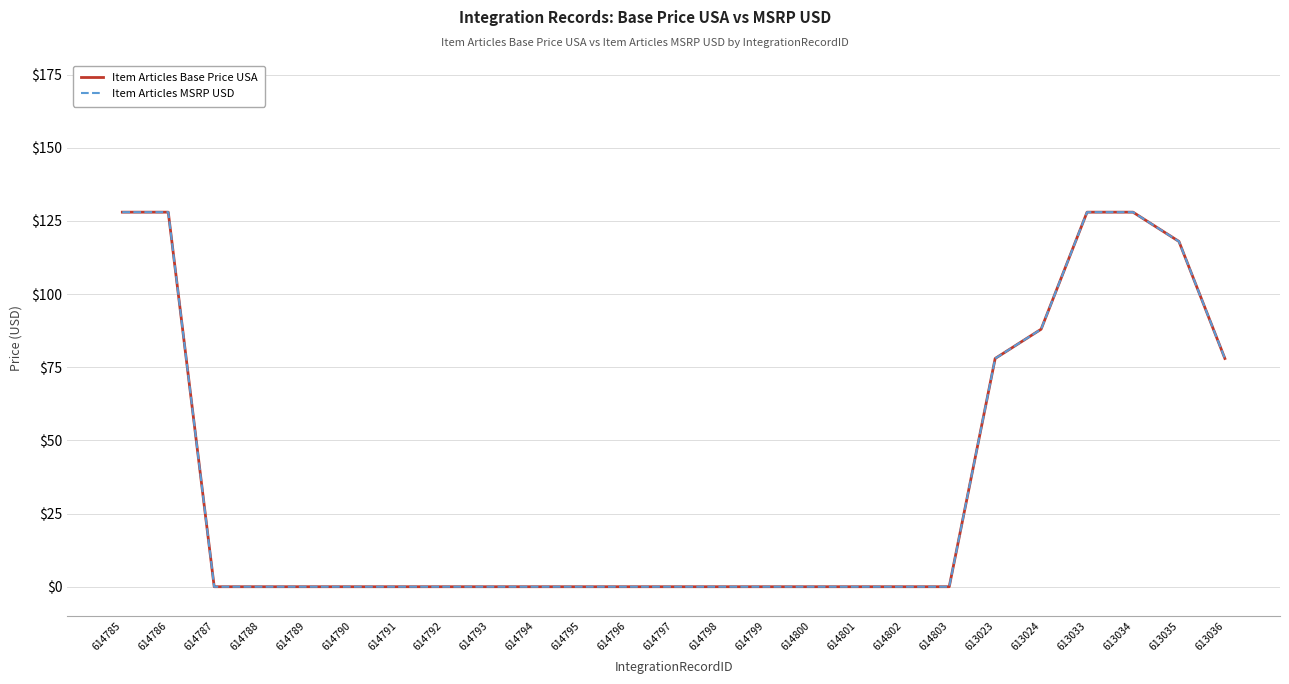

The Base Price USA series shows 78 at 613023. True or false?

True